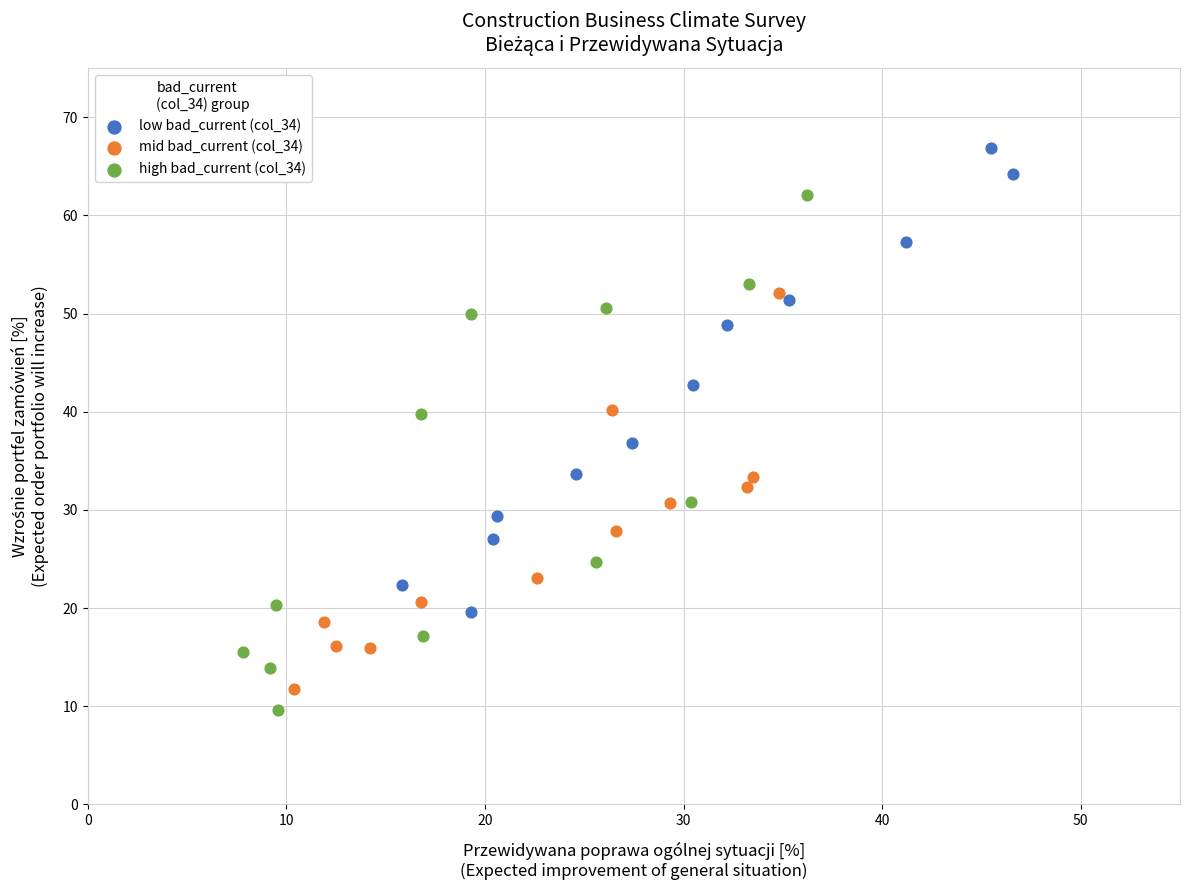

Which series has the widest spread of Y values?

high bad_current (col_34)